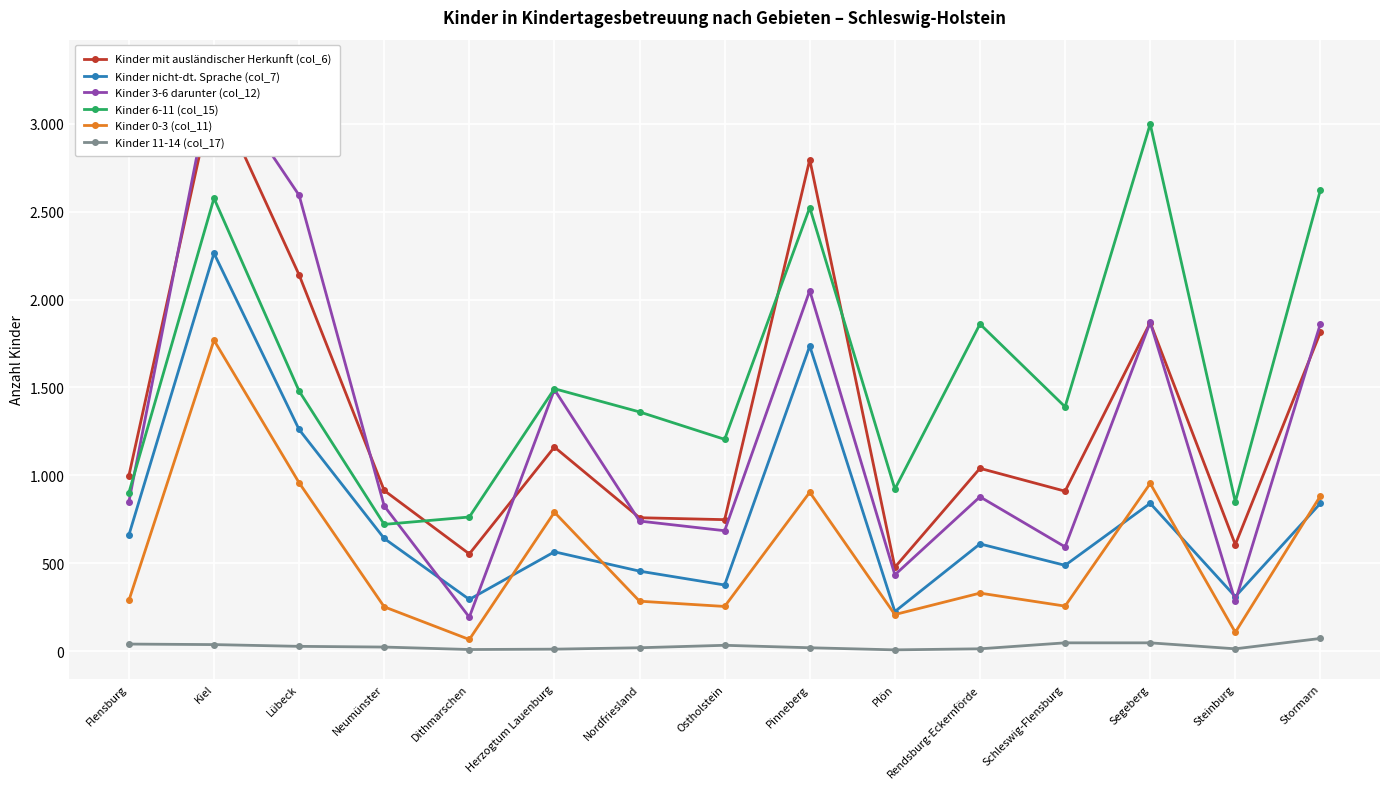

How many distinct data groups are displayed?

6